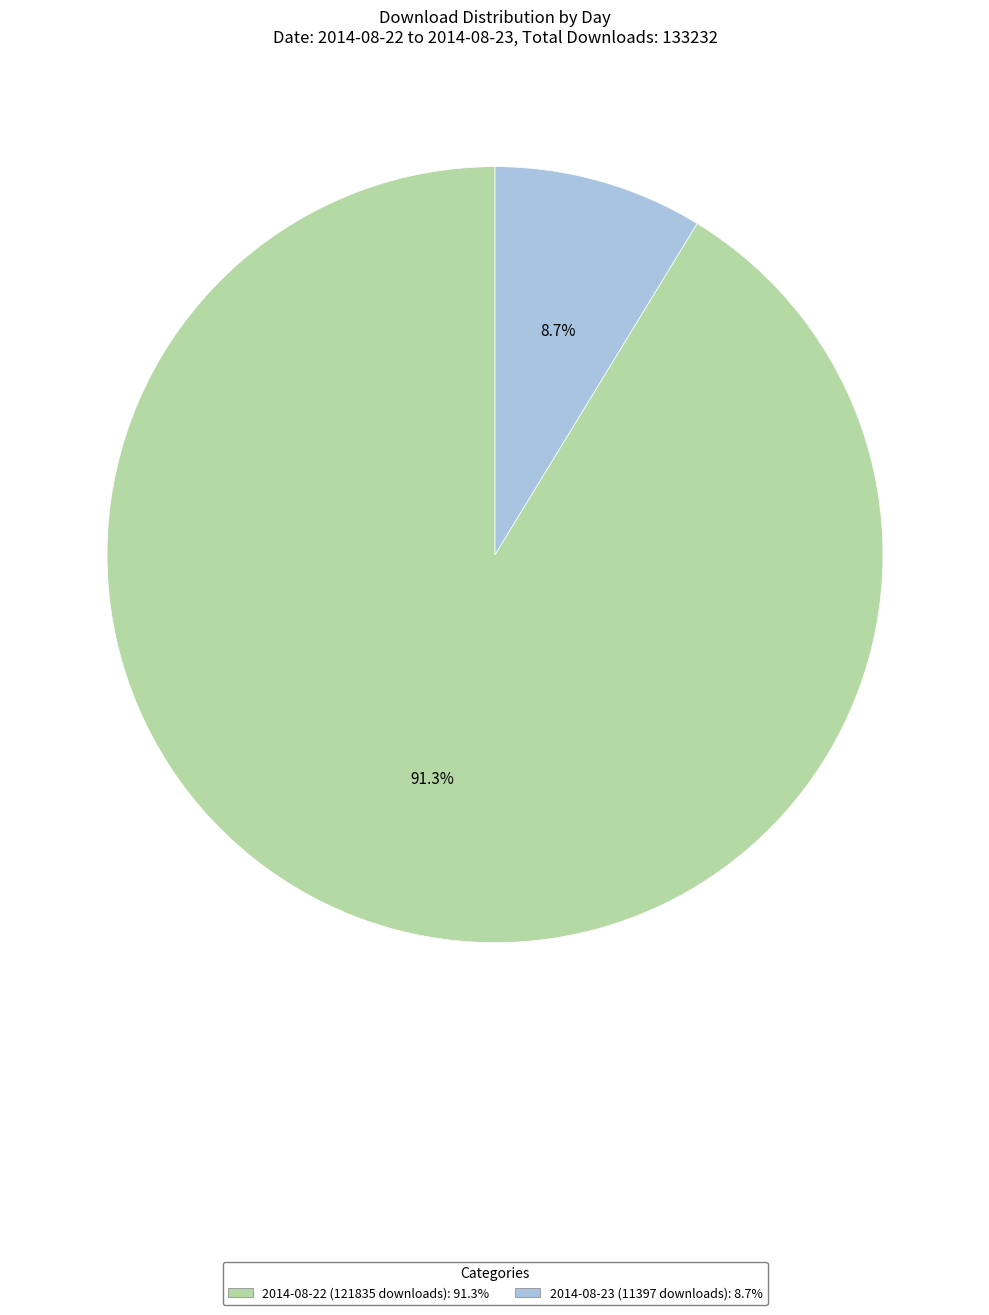

Which has a higher value, 2014-08-22 (121835 downloads) or 2014-08-23 (11397 downloads)?

2014-08-22 (121835 downloads)